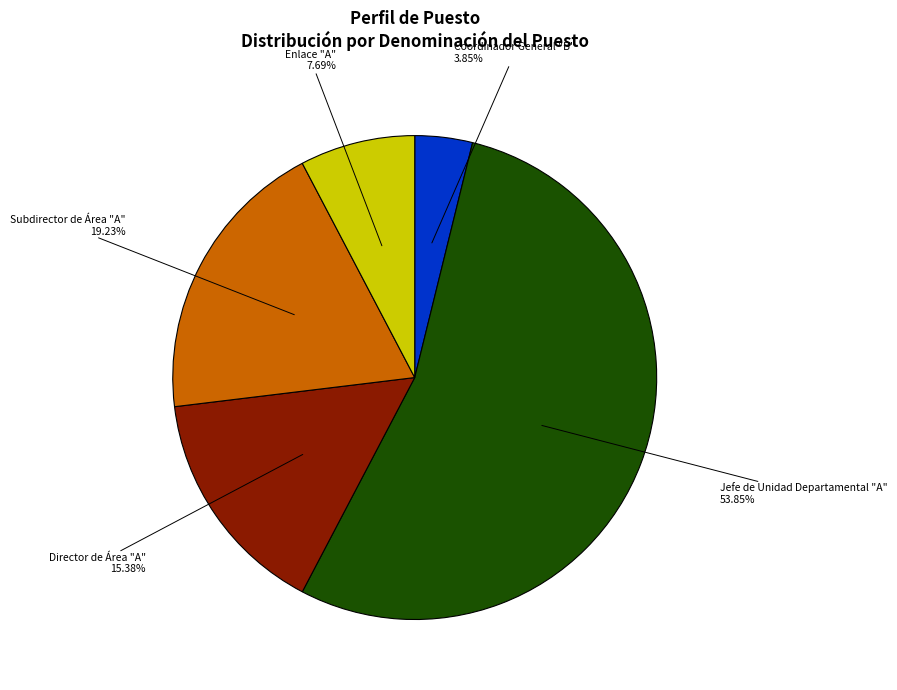

How many slices are in this pie chart?

5